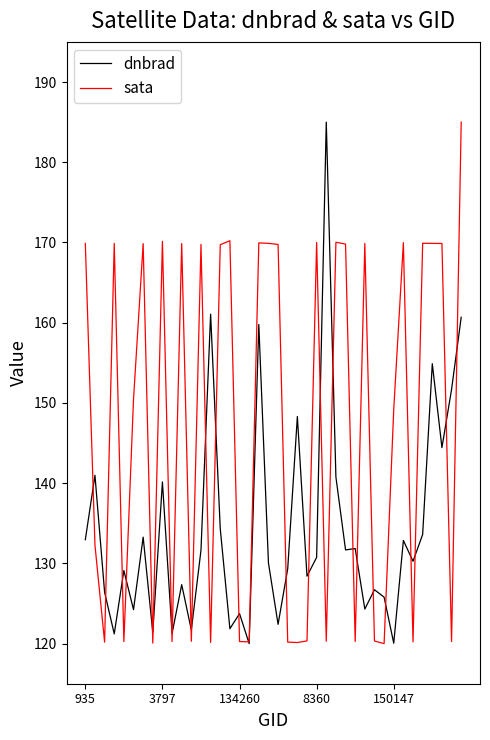

Which series has the largest total across all categories?

sata